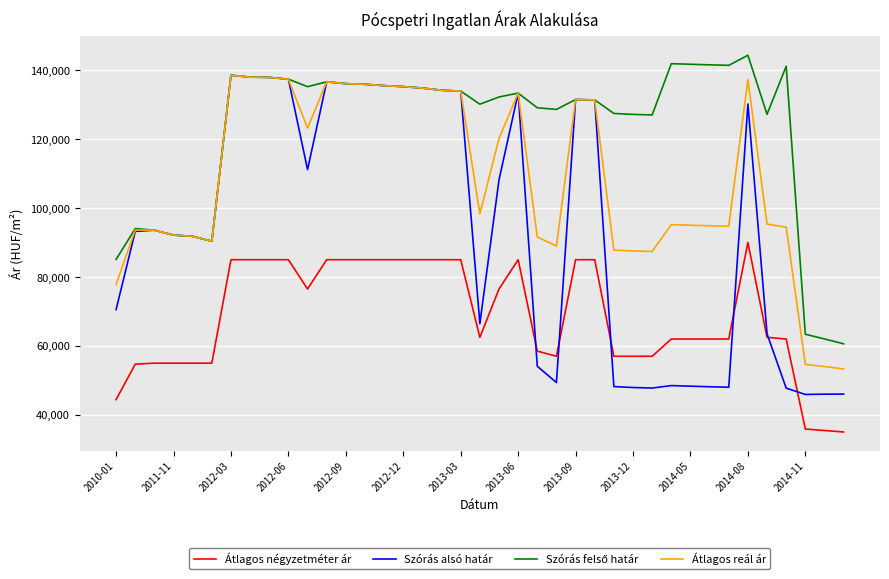

Is this an area chart (filled region under the line)?

No